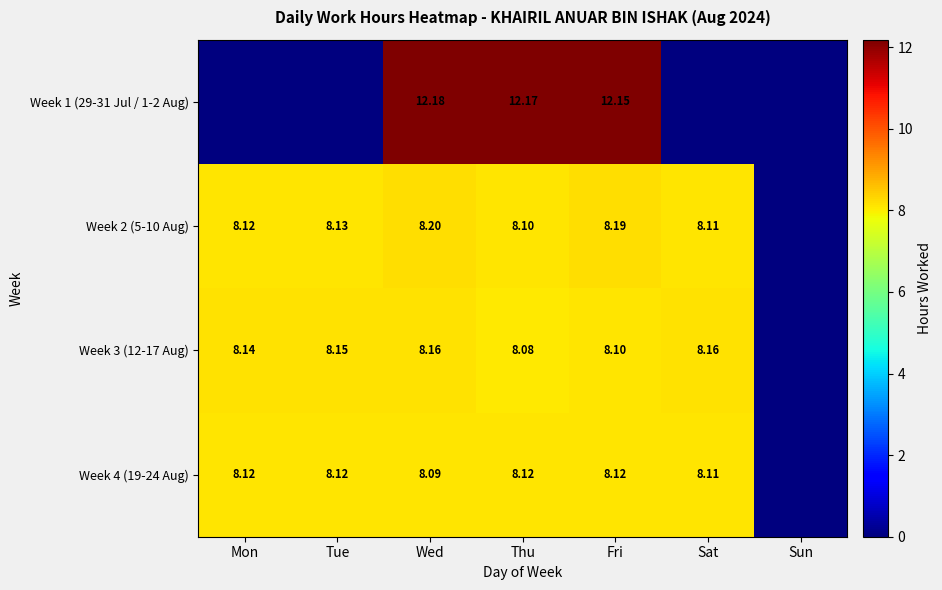

What is the difference between the Week 3 (12-17 Aug) values at Sat and Thu?

0.1